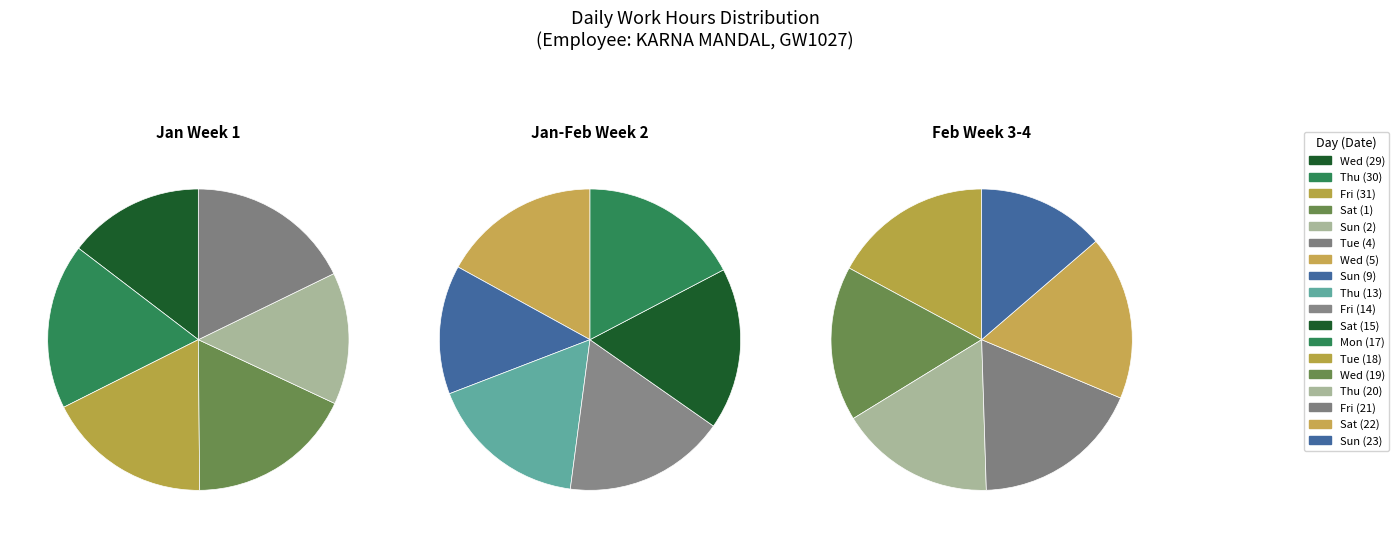

Is there any slice that represents more than half of the pie?

No